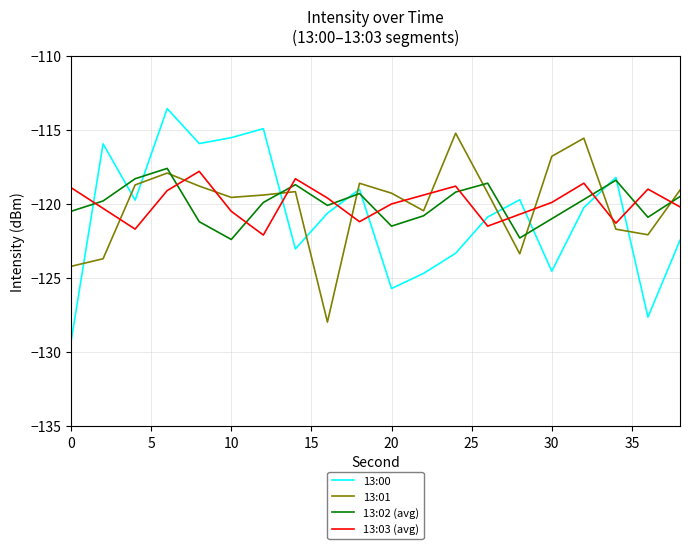

How many intersections are there between 13:00 and 13:03 (avg)?

8